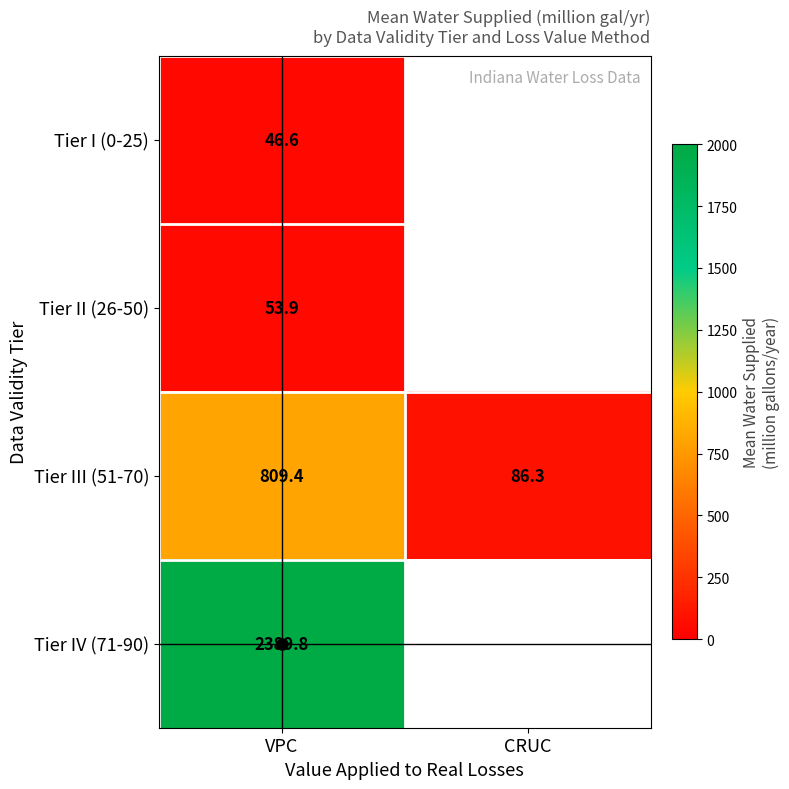

How many categories are shown in the chart?

2